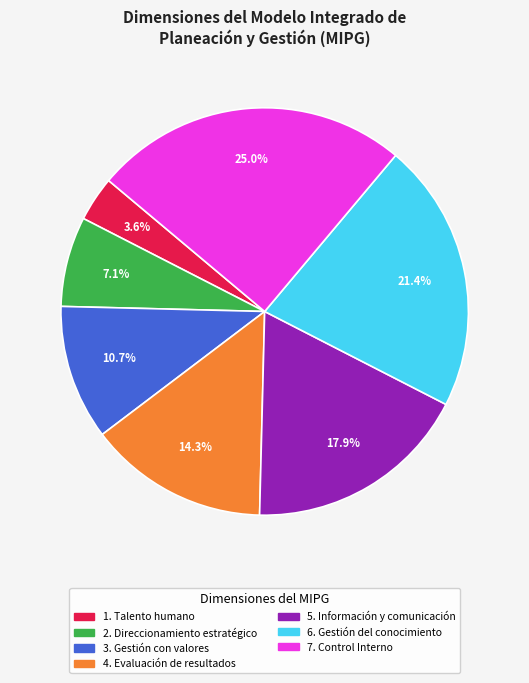

Does Gestión con valores para resultados account for over 50% of the chart?

No